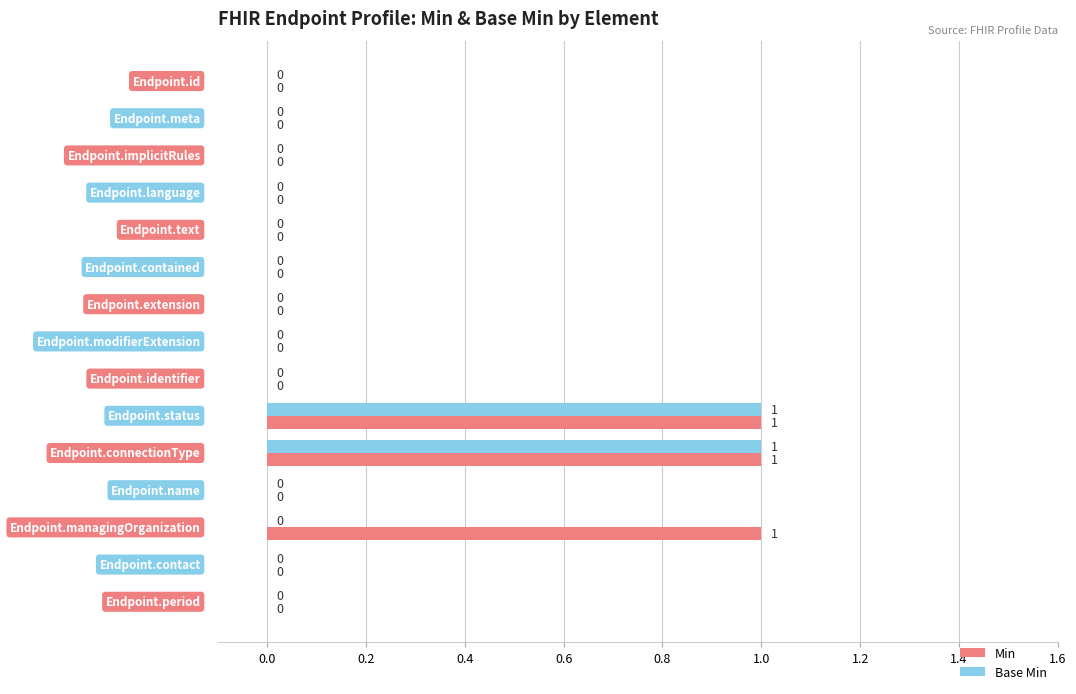

Which series has the largest total across all categories?

Min